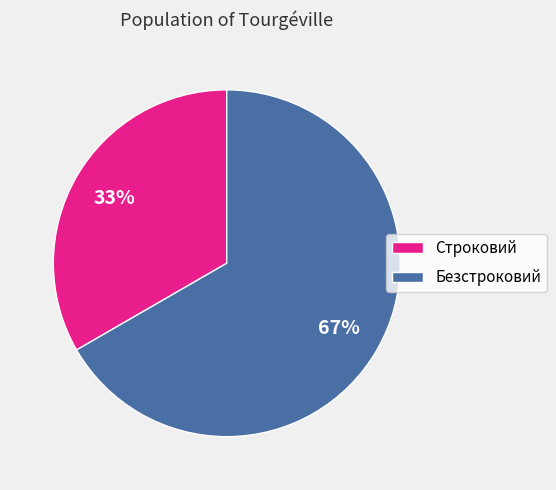

How many segments does this pie chart have?

2